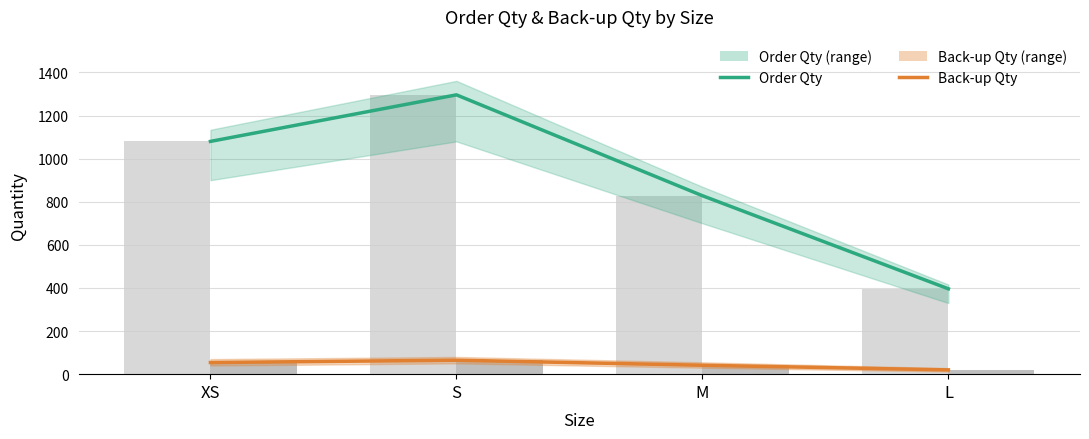

What is the label of the 3rd bar from the right?

S